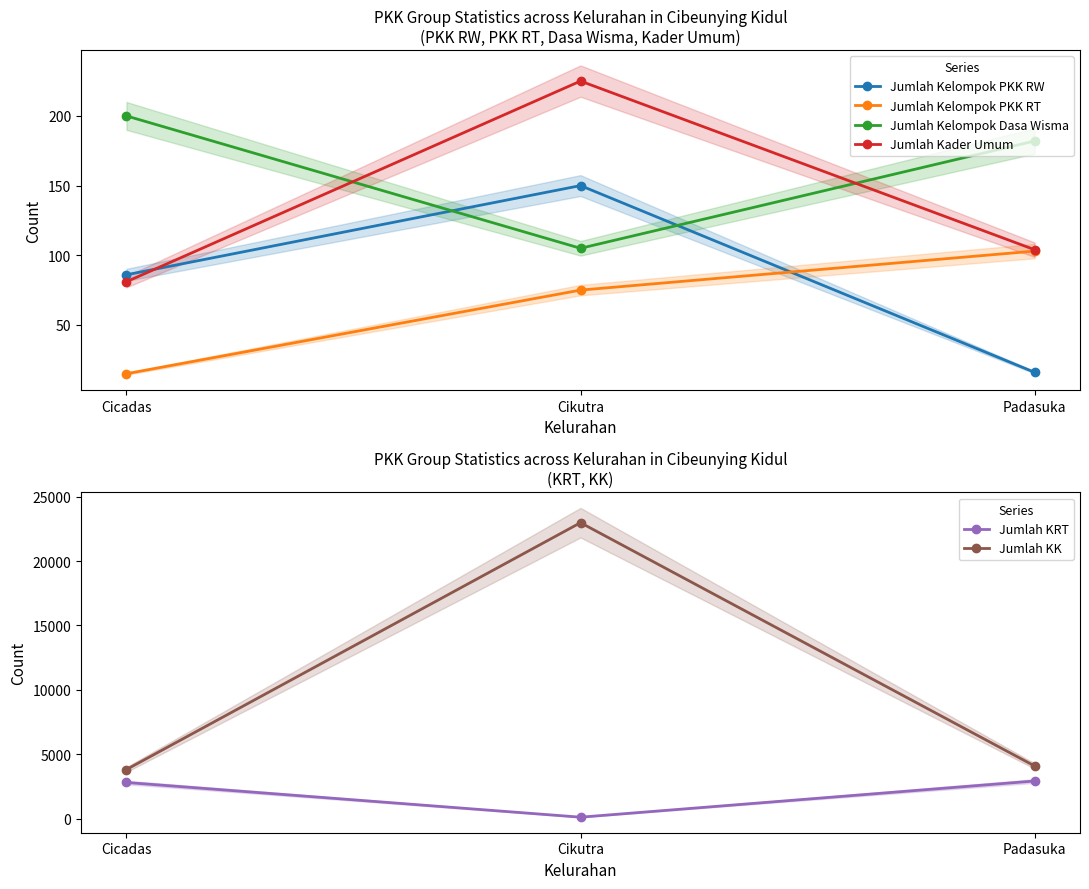

What is the spread (max minus min) of values at Cikutra?

22908